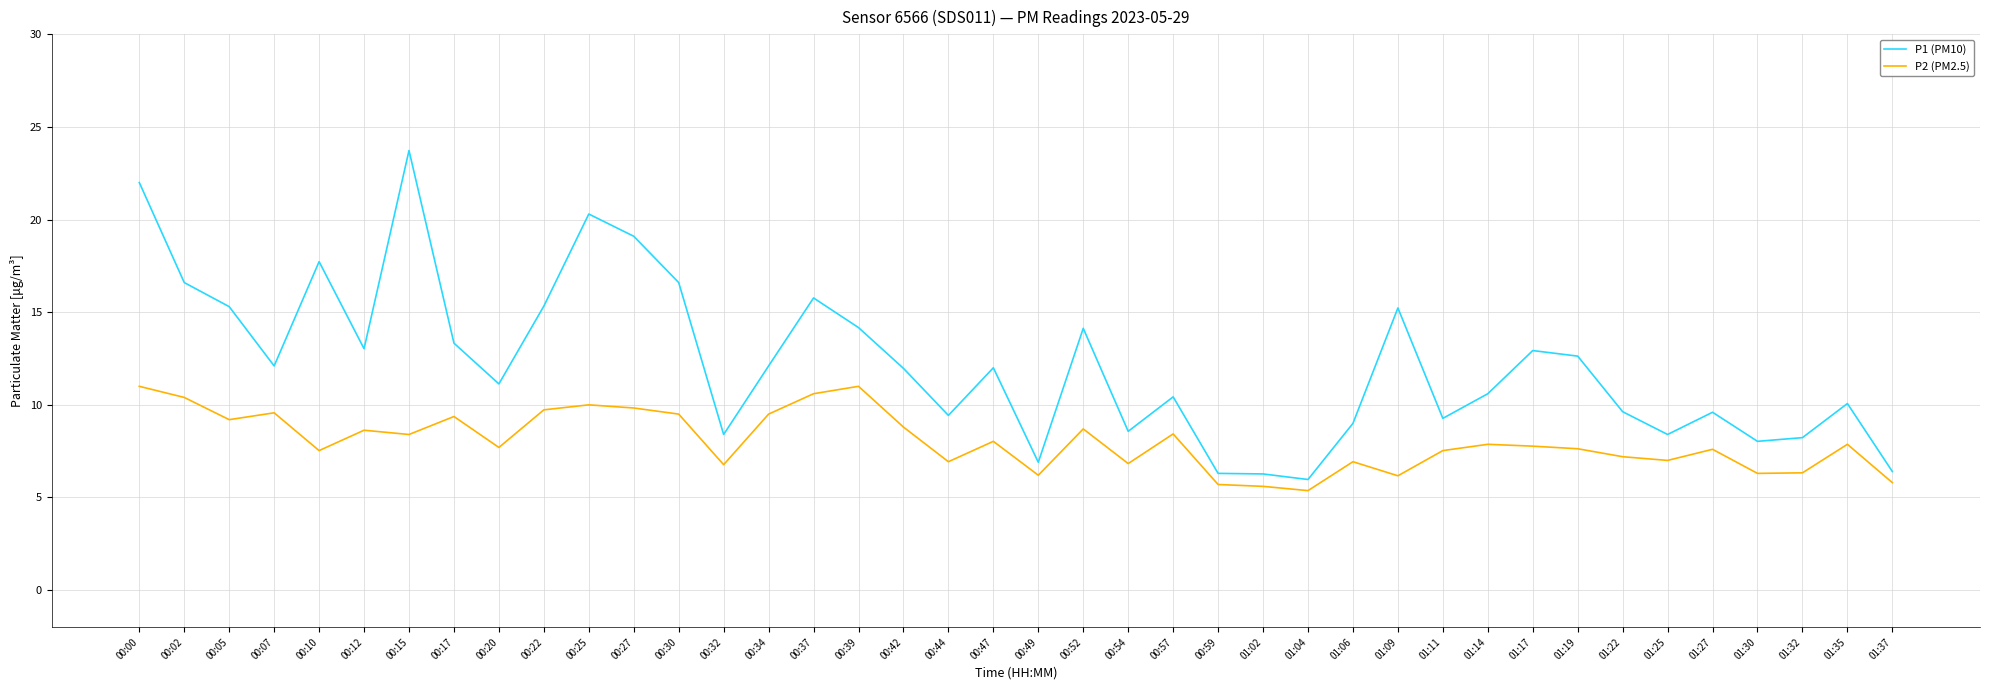

What position from the left is 00:42?

18